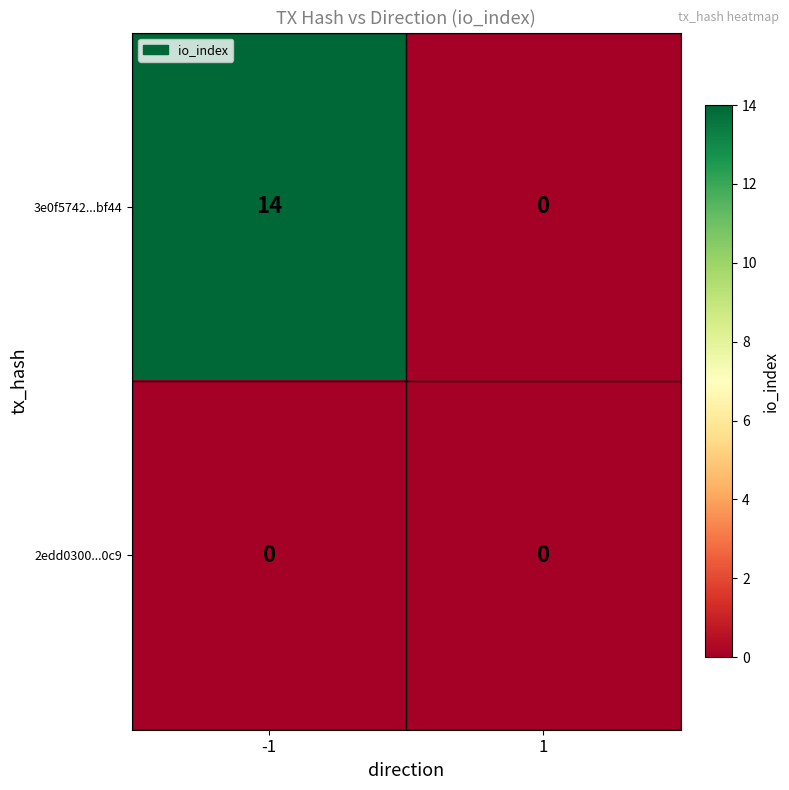

Which series has the largest total across all categories?

3e0f5742...bf44